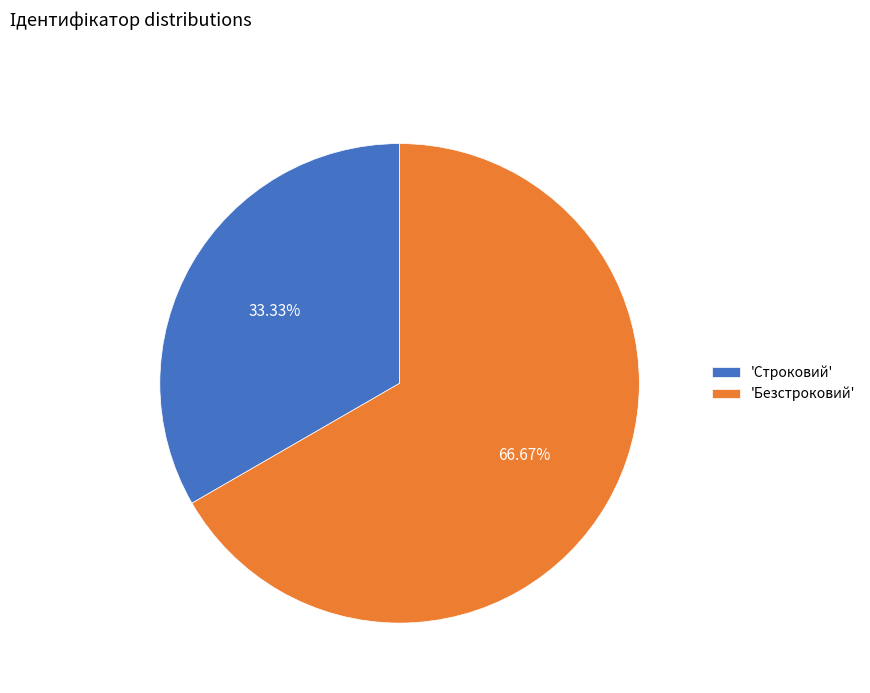

Which has a higher value, 'Безстроковий' or 'Строковий'?

'Безстроковий'